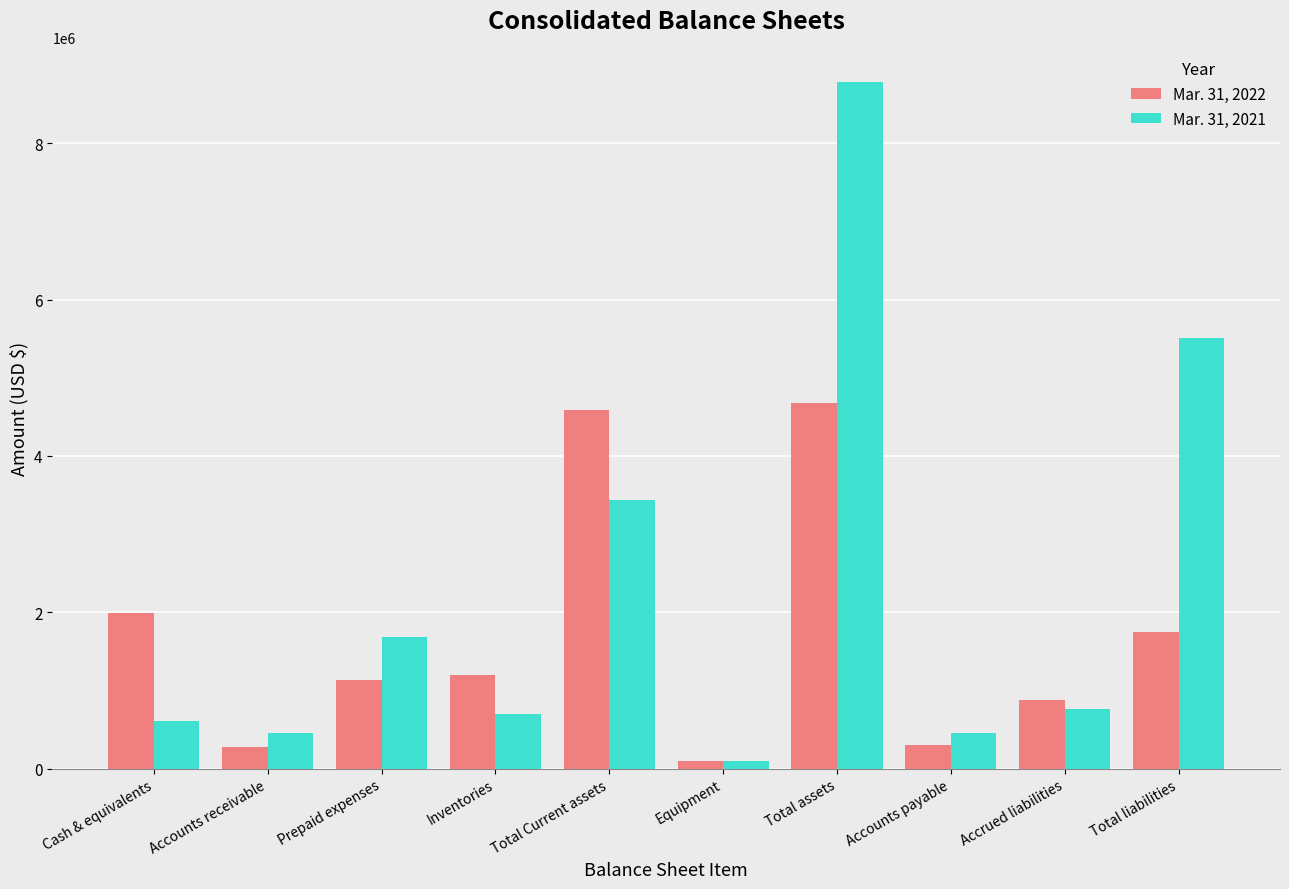

At Accounts receivable, list the series in order from largest to smallest.

Mar. 31, 2021, Mar. 31, 2022